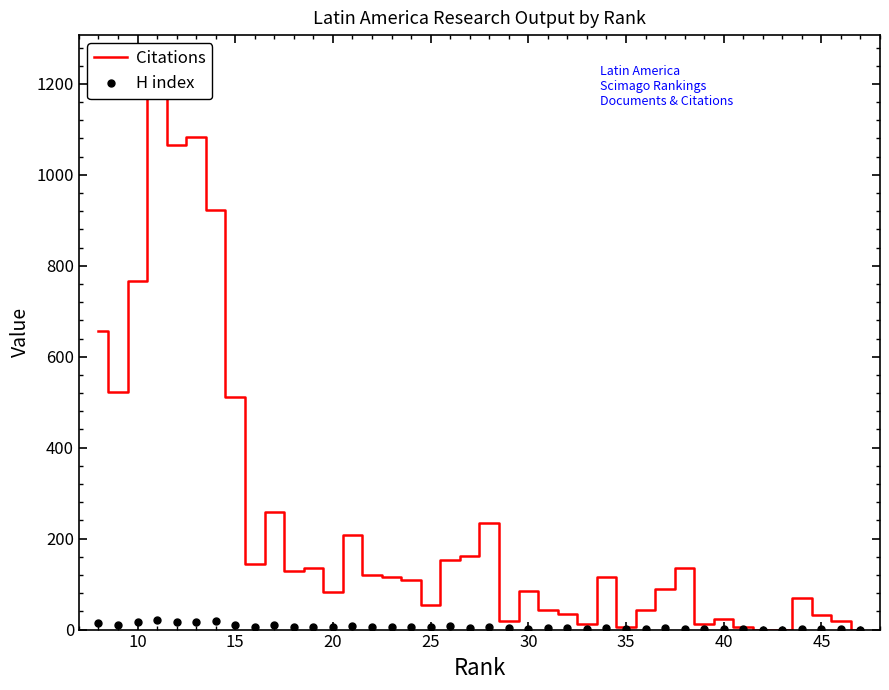

How many lines are shown in the chart?

1